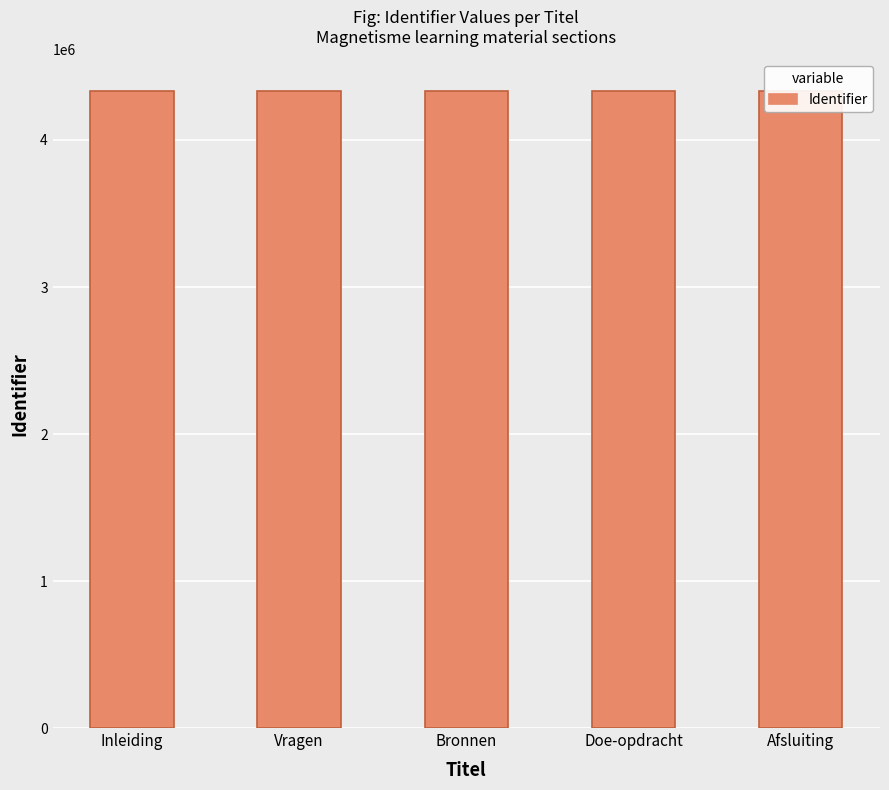

Rank the categories by value from highest to lowest.

Afsluiting, Doe-opdracht, Bronnen, Vragen, Inleiding